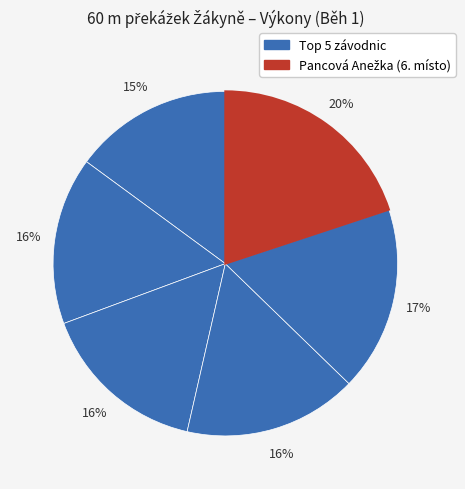

Count the number of slices in the pie.

6